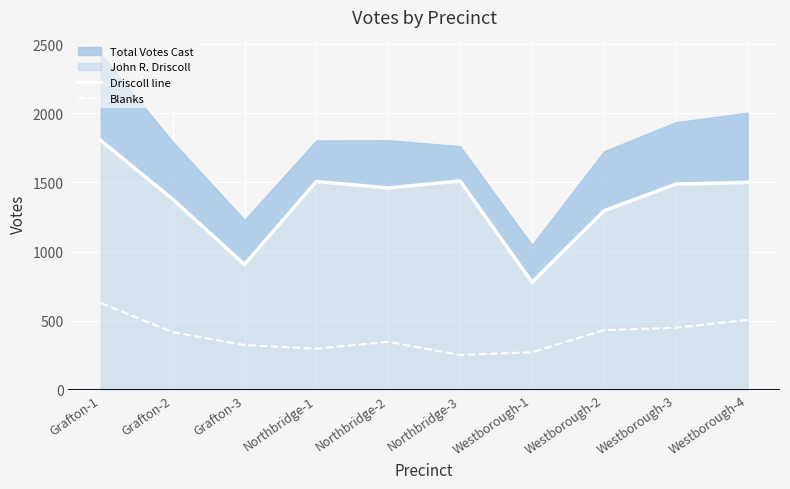

How many categories are shown in the chart?

10